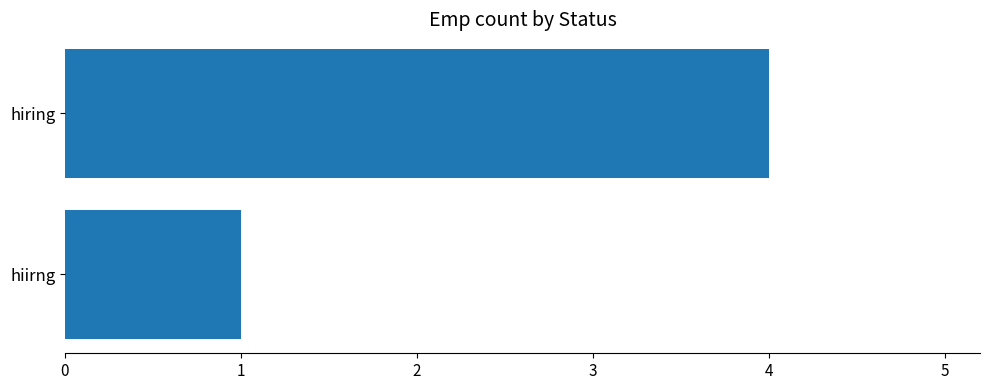

List the labels in order of value, smallest first.

hiirng, hiring